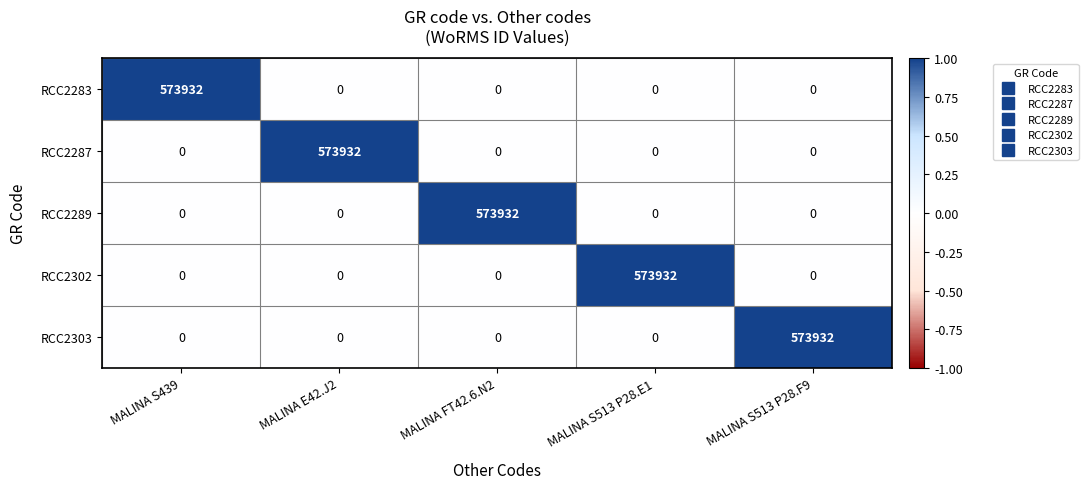

True or false: RCC2287 has a value of -184871 at MALINA S513 P28.F9.

False